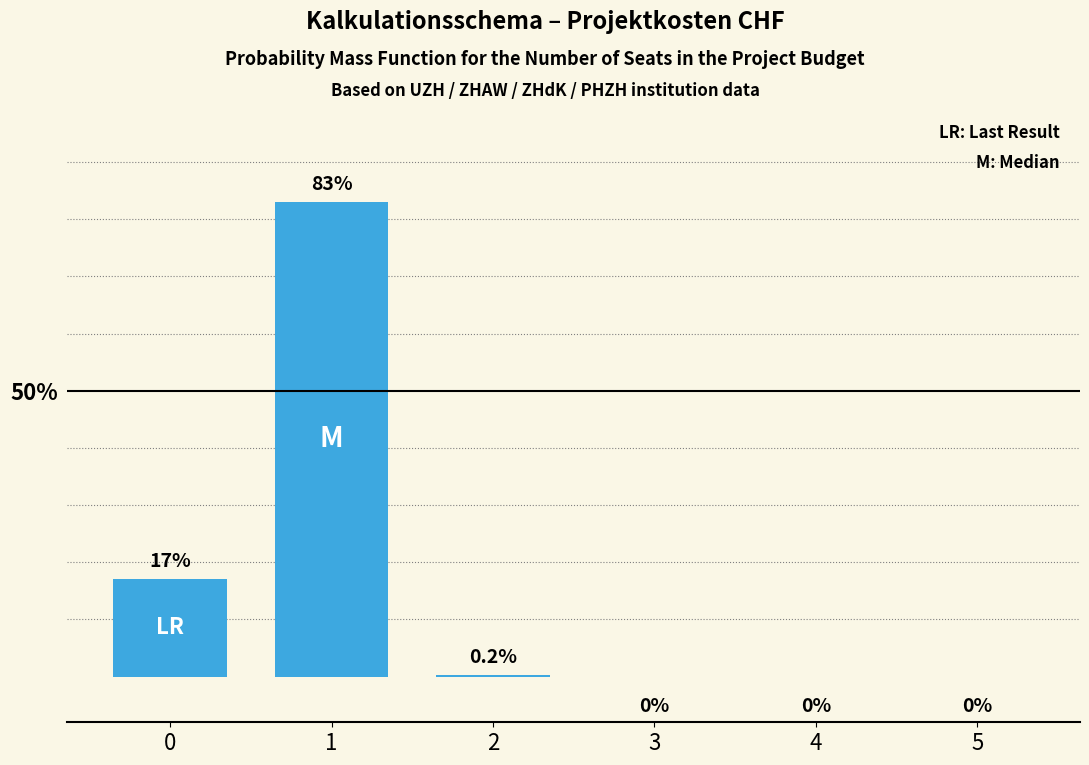

What is the sum of the values at 4 and 1?

83.0